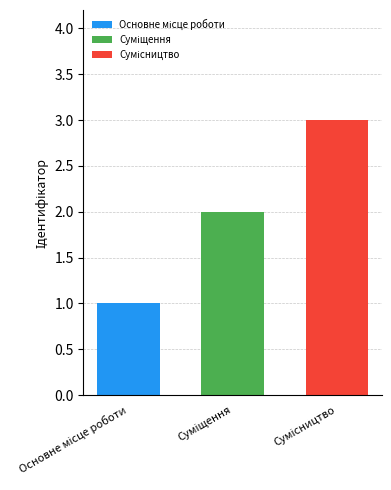

How many series are shown in this chart?

3